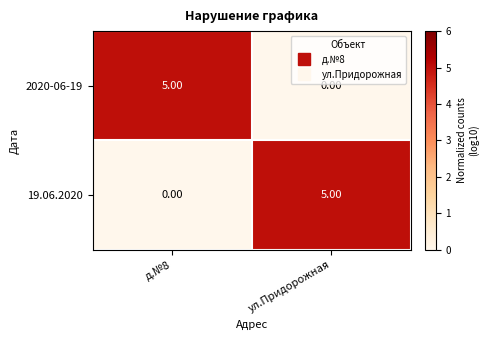

What is the total value across all series at д.№8?

5